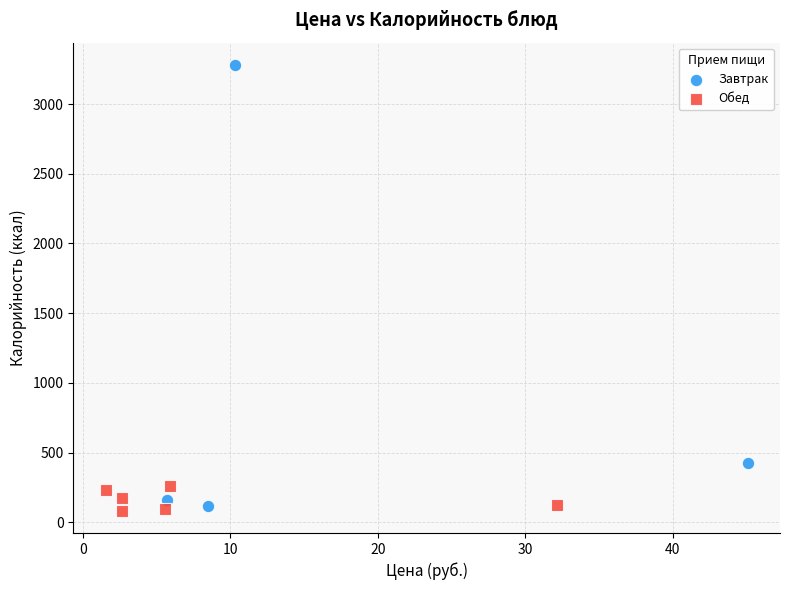

Which series has the largest Y range (max minus min)?

Завтрак